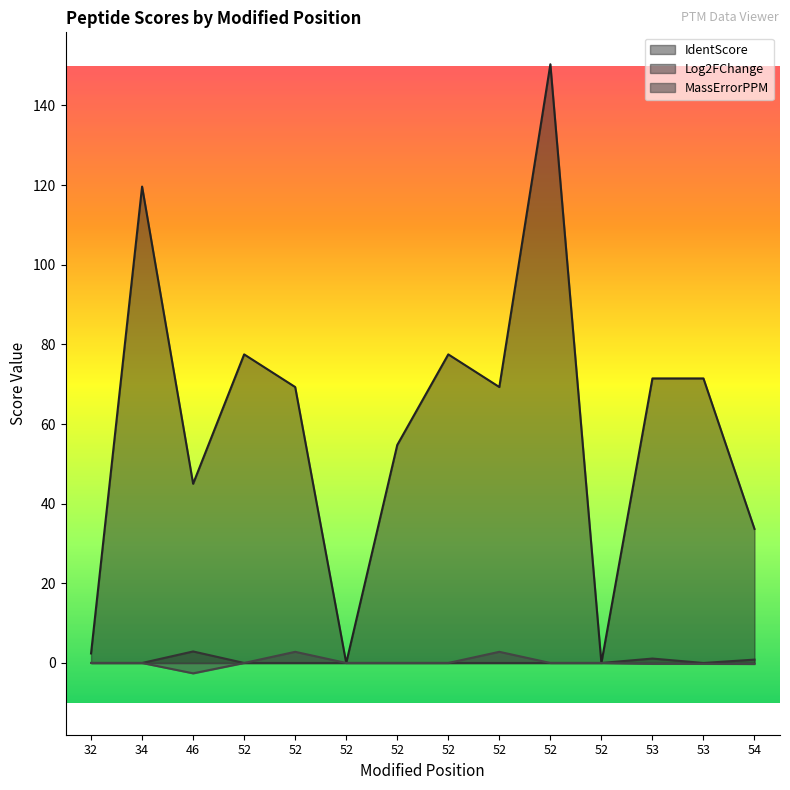

Reading left to right, list all the values displayed in this chart.

IdentScore: 2.4	119.6	45.0	77.5	69.3	0.0	54.7	77.5	69.3	150.3	0.0	71.5	71.5	33.7
Log2FChange: 0.0	0.0	2.9	0.0	0.0	0.0	0.0	0.0	0.0	0.0	0.0	1.1	0.0	0.8
MassErrorPPM: 0.0	0.0	-2.6	0.0	2.8	0.0	0.0	0.0	2.8	0.0	0.0	-0.2	-0.2	-0.3